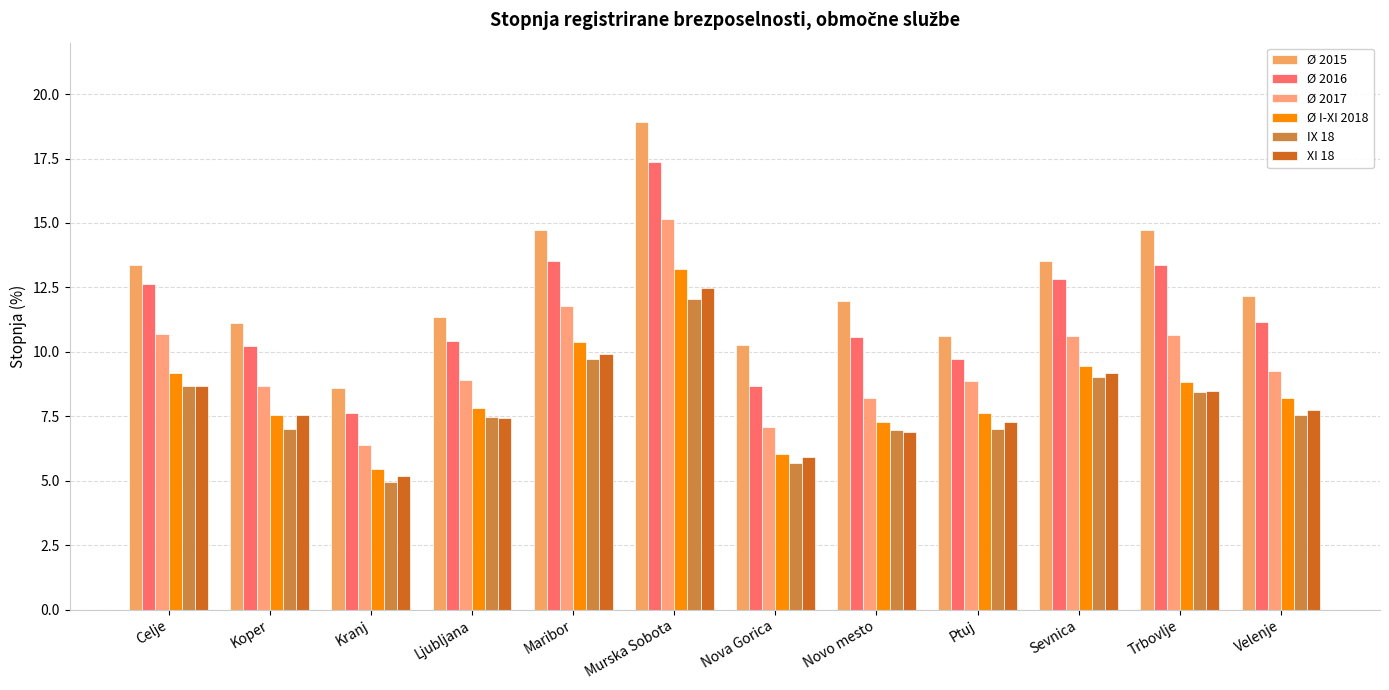

What position from the left is Kranj?

3